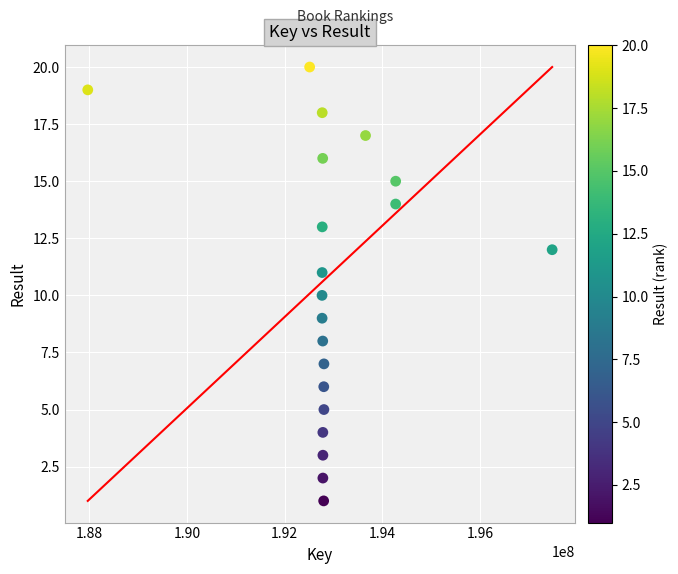

What is the range of Y values (max minus min)?

19